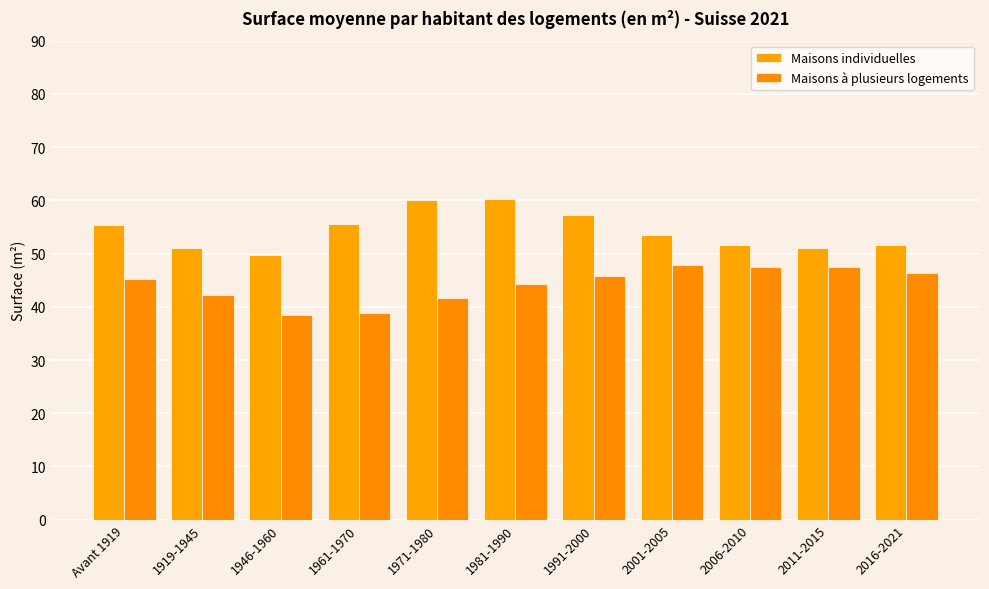

What is the difference between the Maisons individuelles values at 1946-1960 and 1981-1990?

10.6